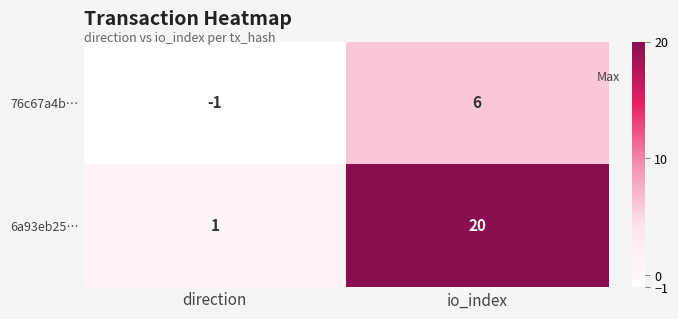

Where is 6a93eb25… nearest to the value 10?

direction